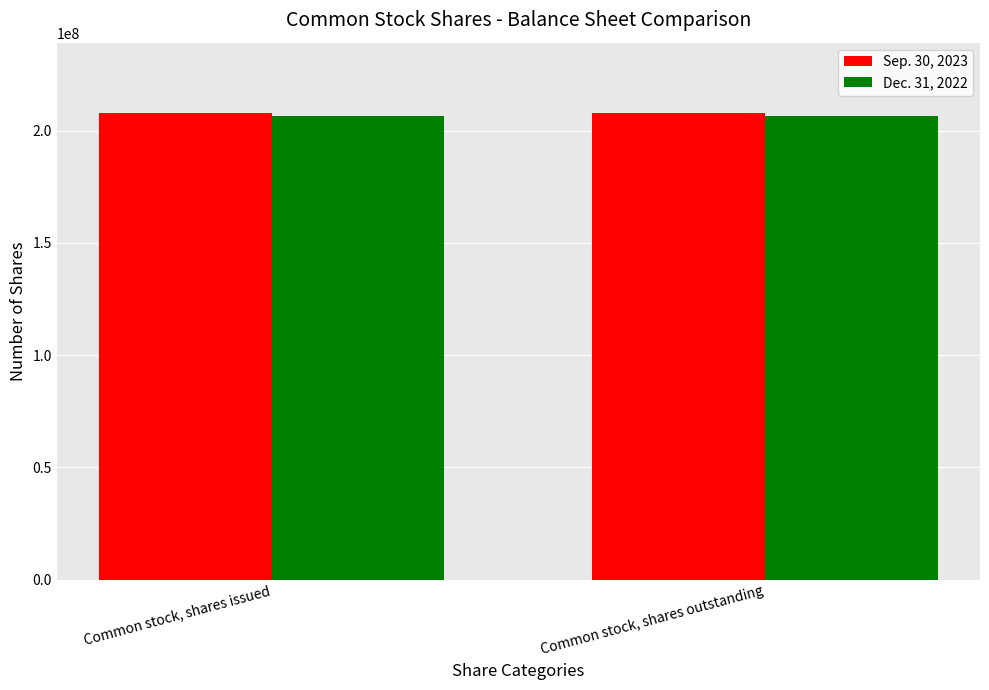

What is the greatest value displayed?

207981000